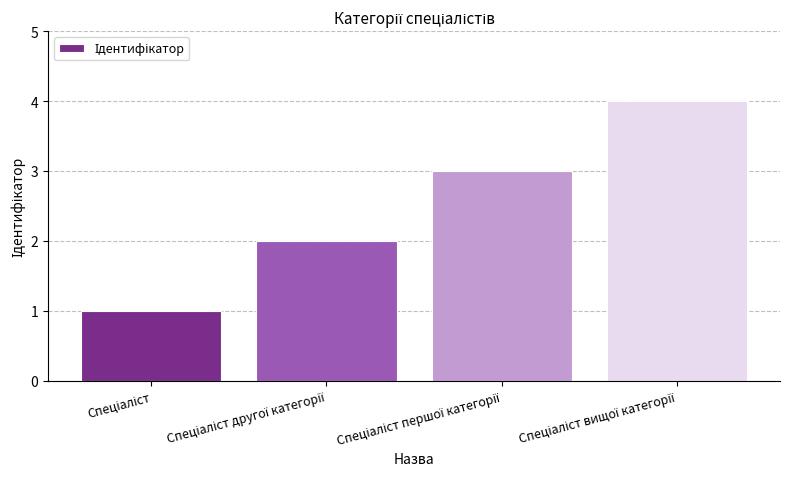

What is the maximum value shown in the chart?

4